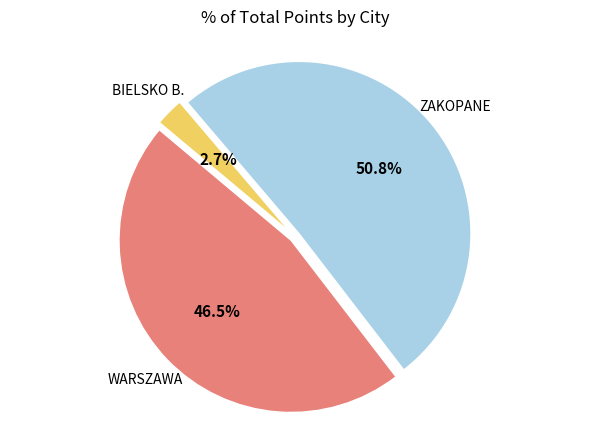

Does any single category account for the majority?

Yes